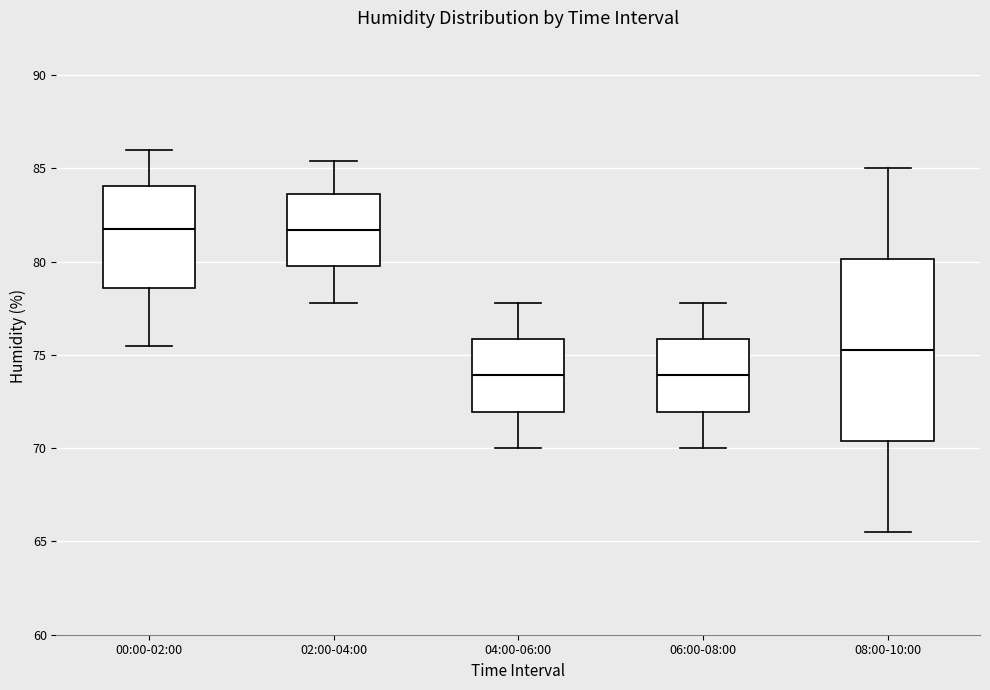

Reading left to right, read every box against the y-axis: the position of its median line, the range the box covers, and the ends of its whiskers. The values are not printed on the chart, so give them approximately, as read against the axis.

00:00-02:00: median 82.0, box 78.5 to 84.0, whiskers 75.5 to 86.0
02:00-04:00: median 81.5, box 80.0 to 83.5, whiskers 78.0 to 85.5
04:00-06:00: median 74.0, box 72.0 to 76.0, whiskers 70.0 to 78.0
06:00-08:00: median 74.0, box 72.0 to 76.0, whiskers 70.0 to 78.0
08:00-10:00: median 75.5, box 70.5 to 80.0, whiskers 65.5 to 85.0